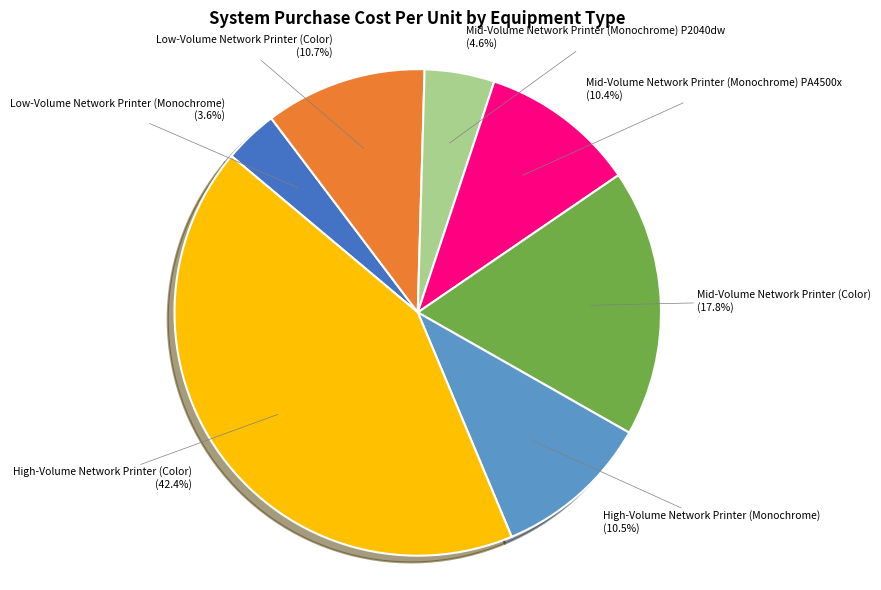

What percentage is NOT represented by Low-Volume Network Printer (Color)?

89.3%